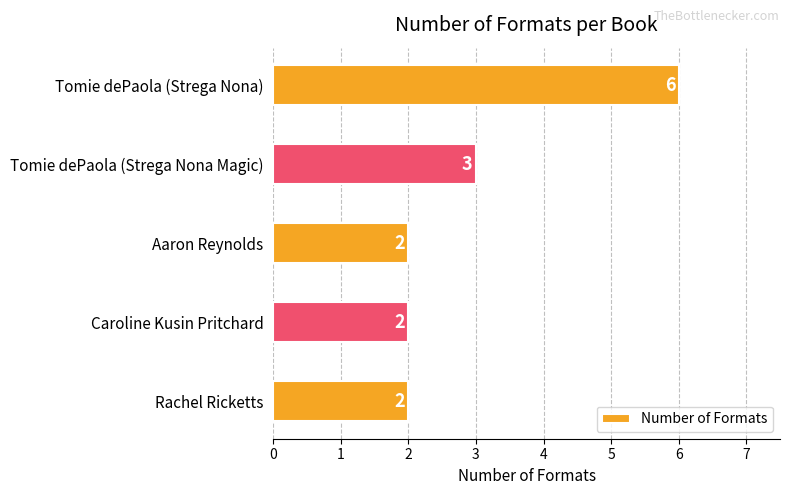

What is the average value?

3